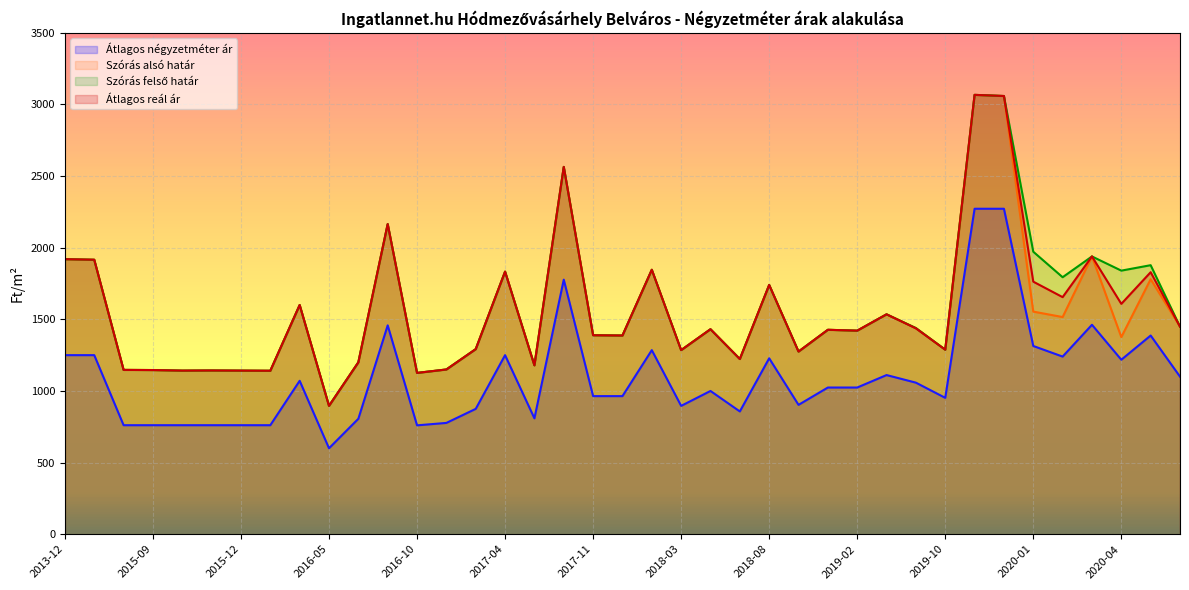

What is the value of the Szórás alsó határ point at the 1st from the left?

1920